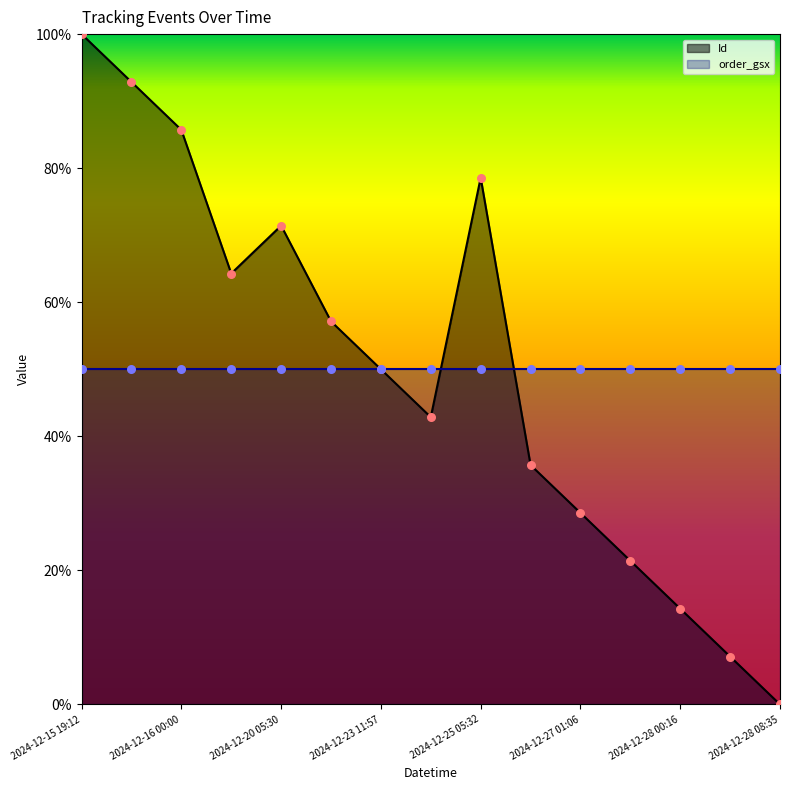

What is the change in value from 2024-12-26 21:29 to 2024-12-27 01:06?

-0.1